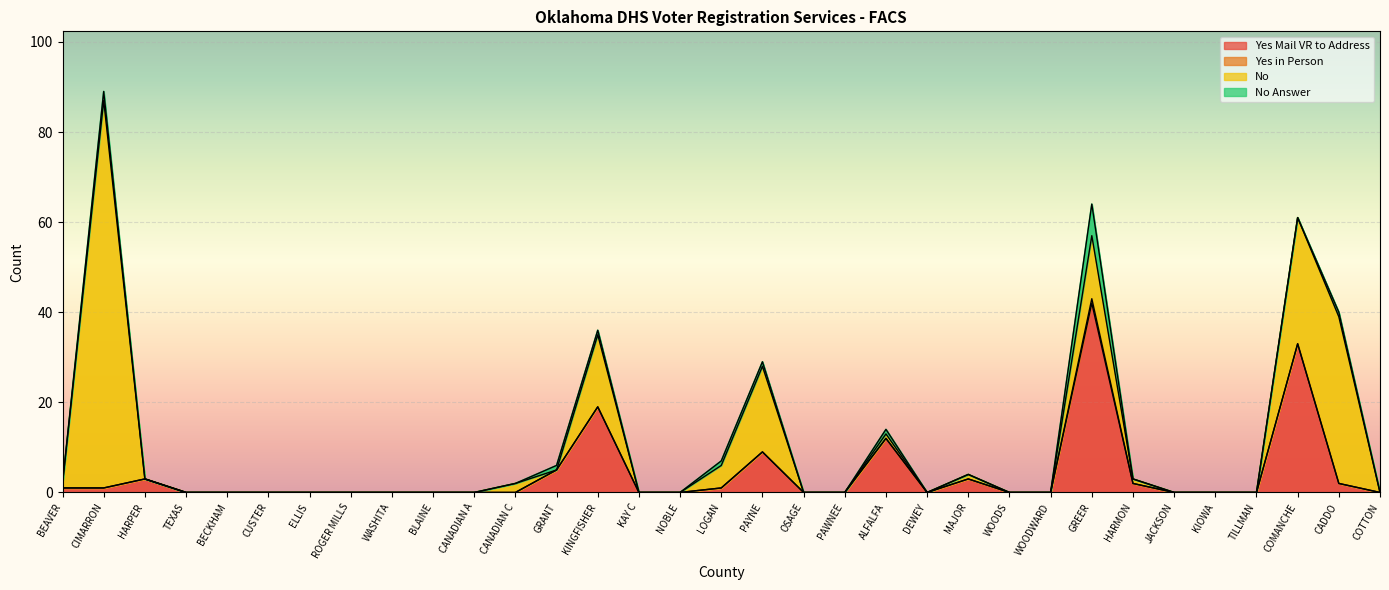

True or false: No Answer and Yes Mail VR to Address intersect in this chart.

True